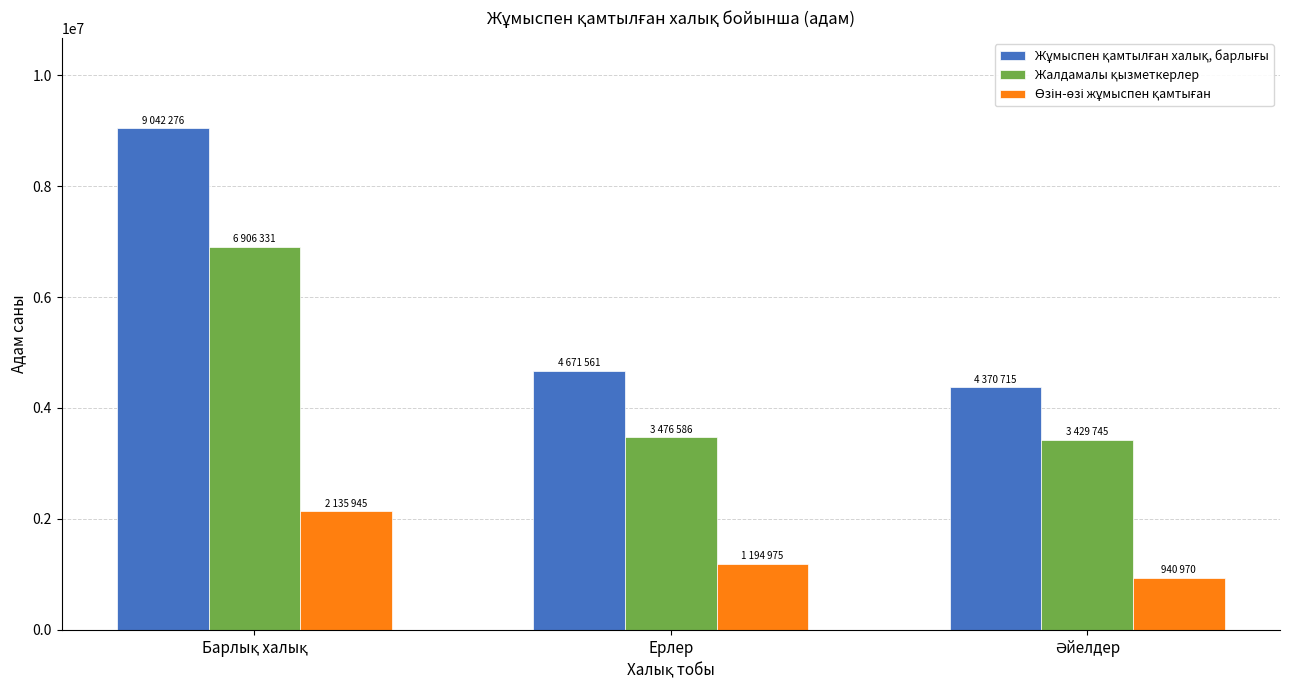

What is the spread (max minus min) of values at Ерлер?

3476586